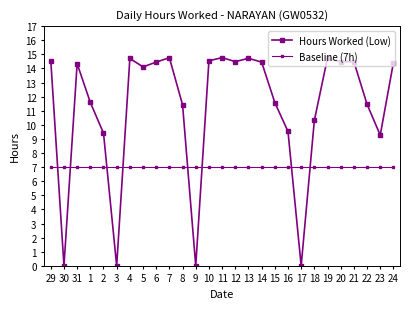

What is the sum of all Hours Worked (Low) values?

302.6